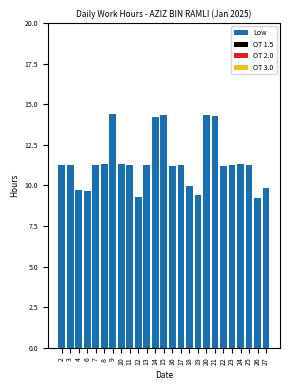

True or false: the data shows 14.2 at 14.

True